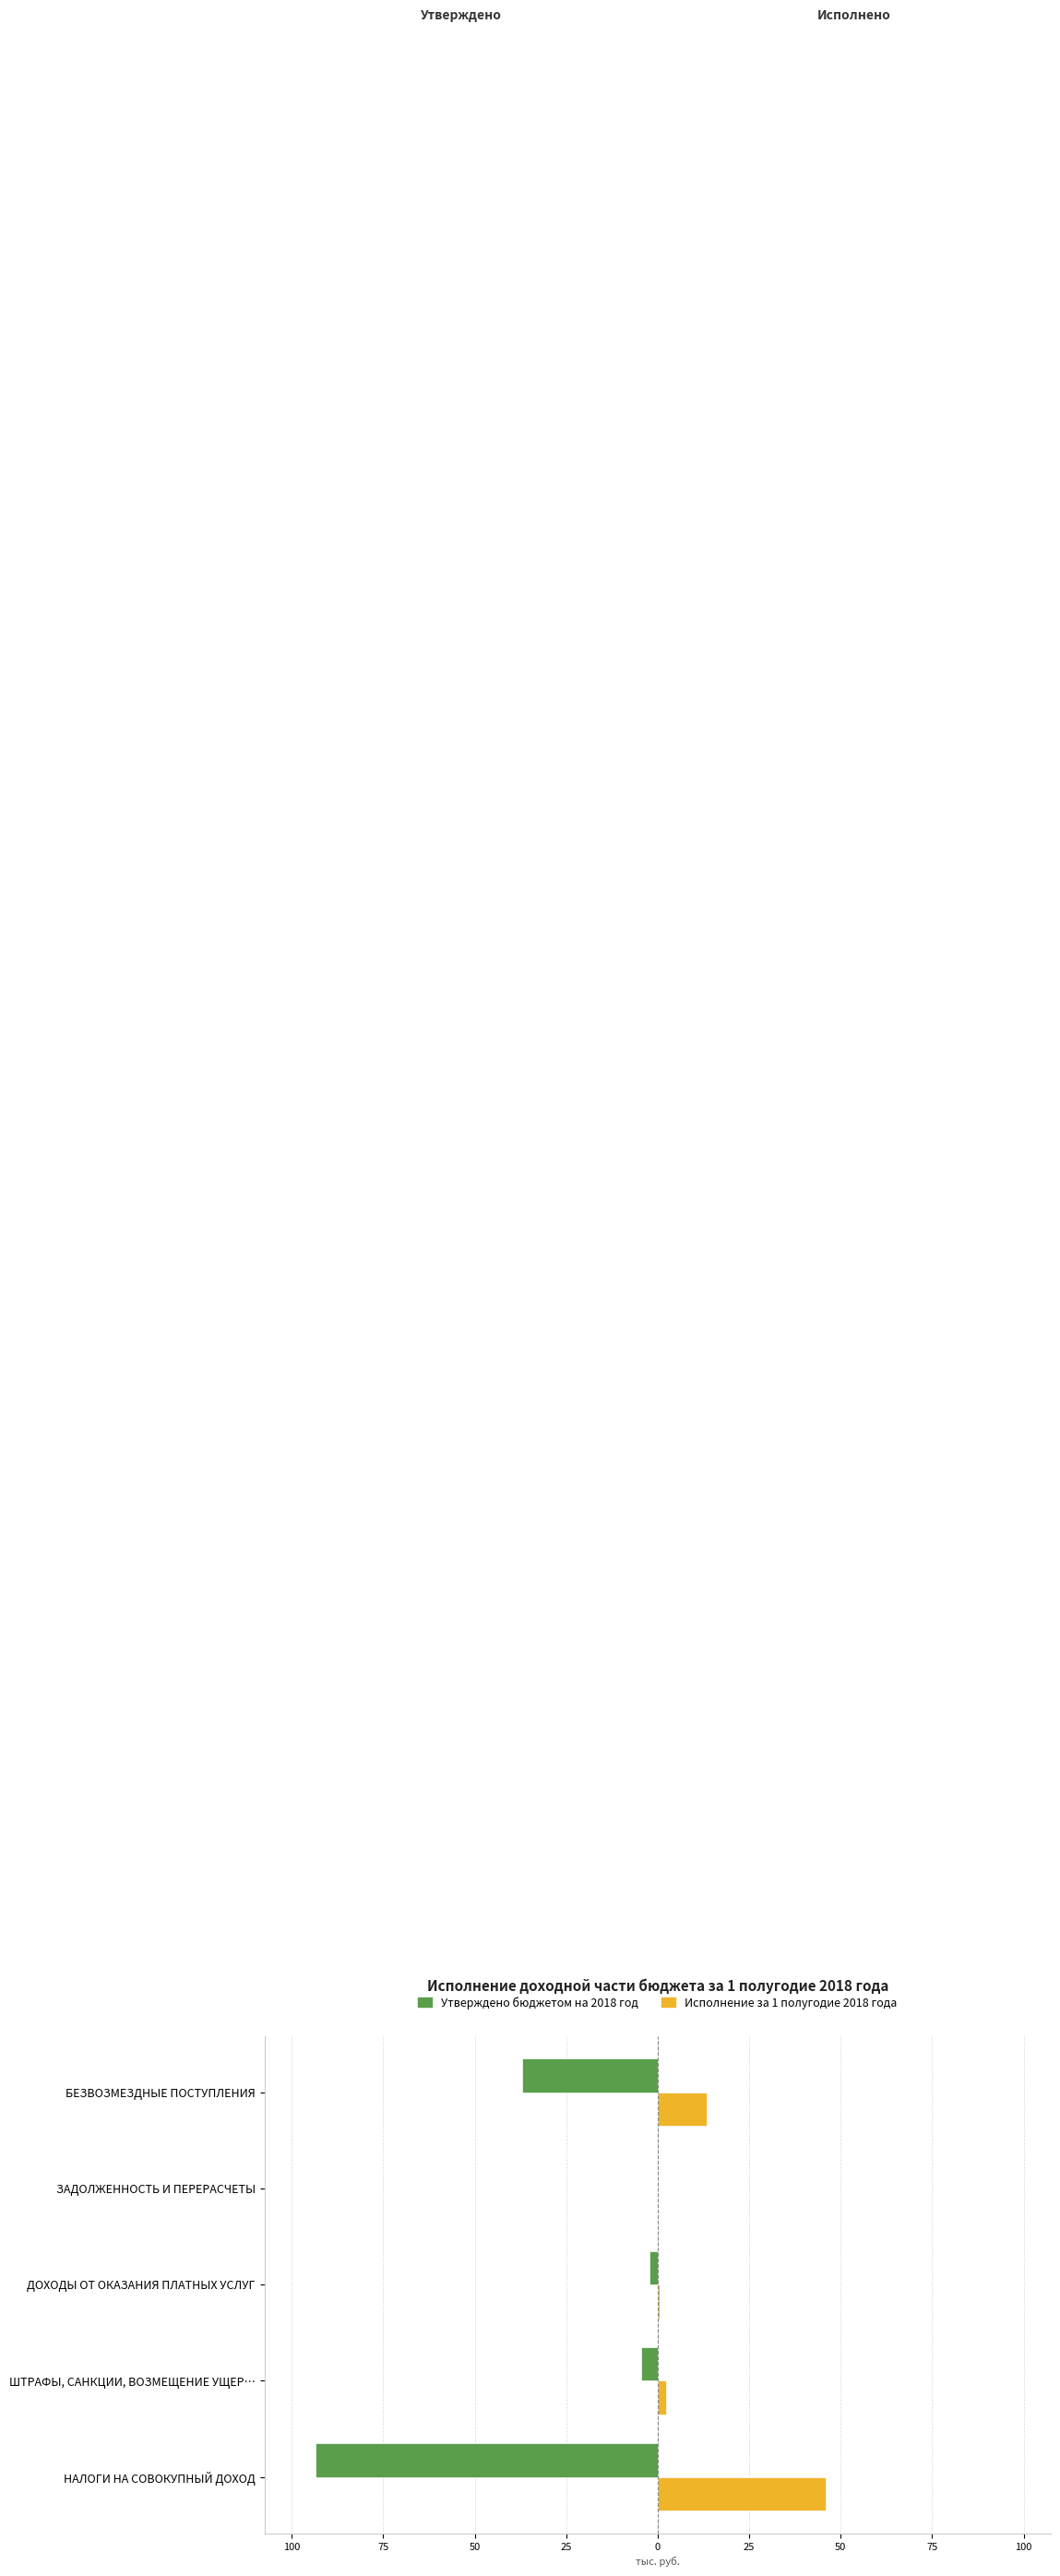

What are all the series names shown in the legend?

Утверждено бюджетом на 2018 год, Исполнение за 1 полугодие 2018 года